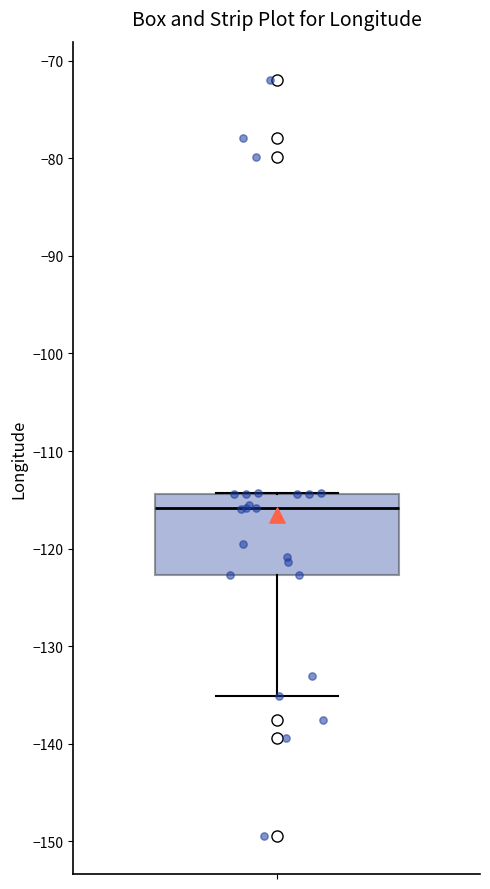

Read this box plot against the y-axis: the position of the median line, the range covered by the box, and the ends of both whiskers. The values are not printed on the chart, so give them approximately, as read against the axis.

median -116, box -123 to -114, whiskers -135 to -114